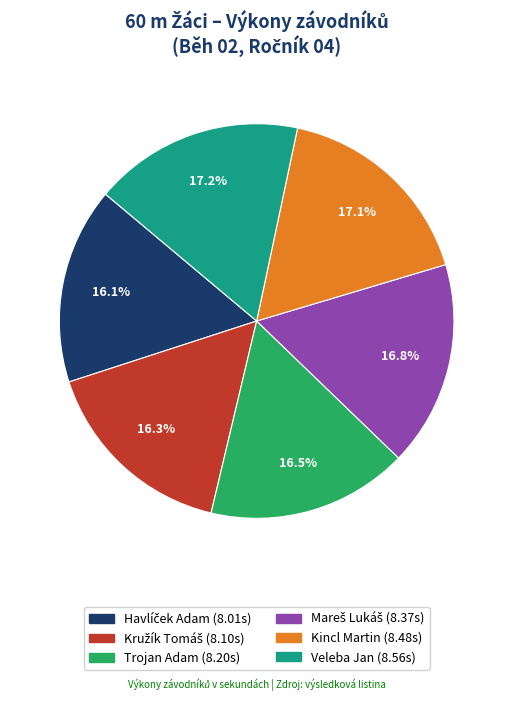

How many segments does this pie chart have?

6